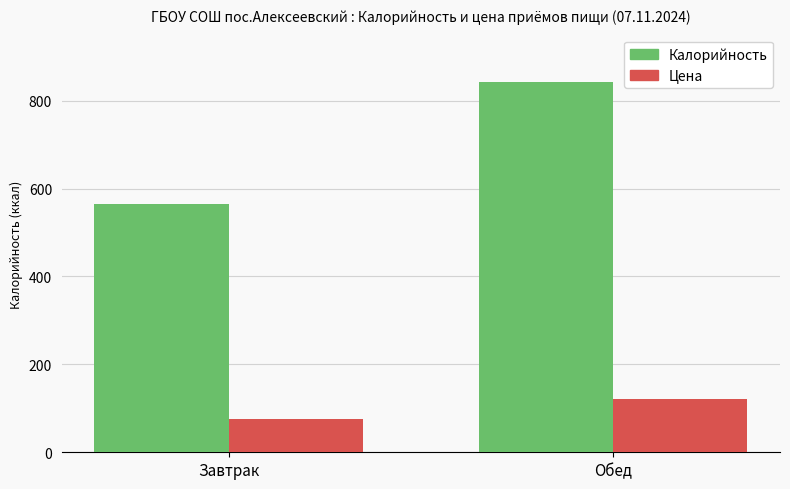

What is the label of the 2nd bar from the left?

Обед